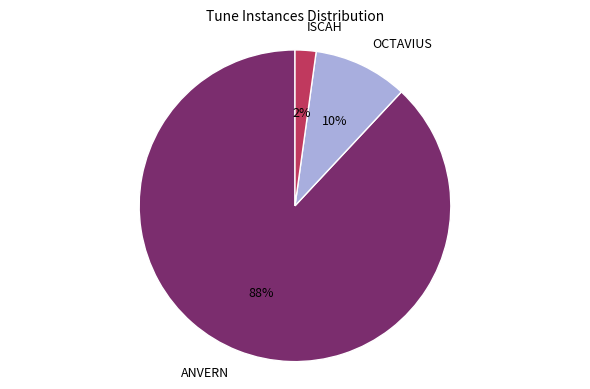

What percentage is the ISCAH slice, to the nearest percent?

2%